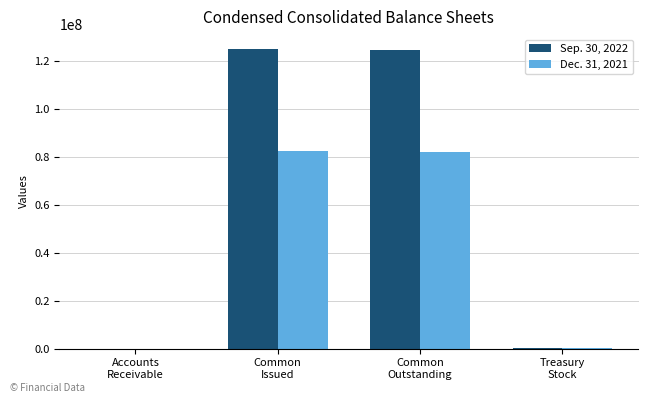

Which series has the largest total across all categories?

Sep. 30, 2022